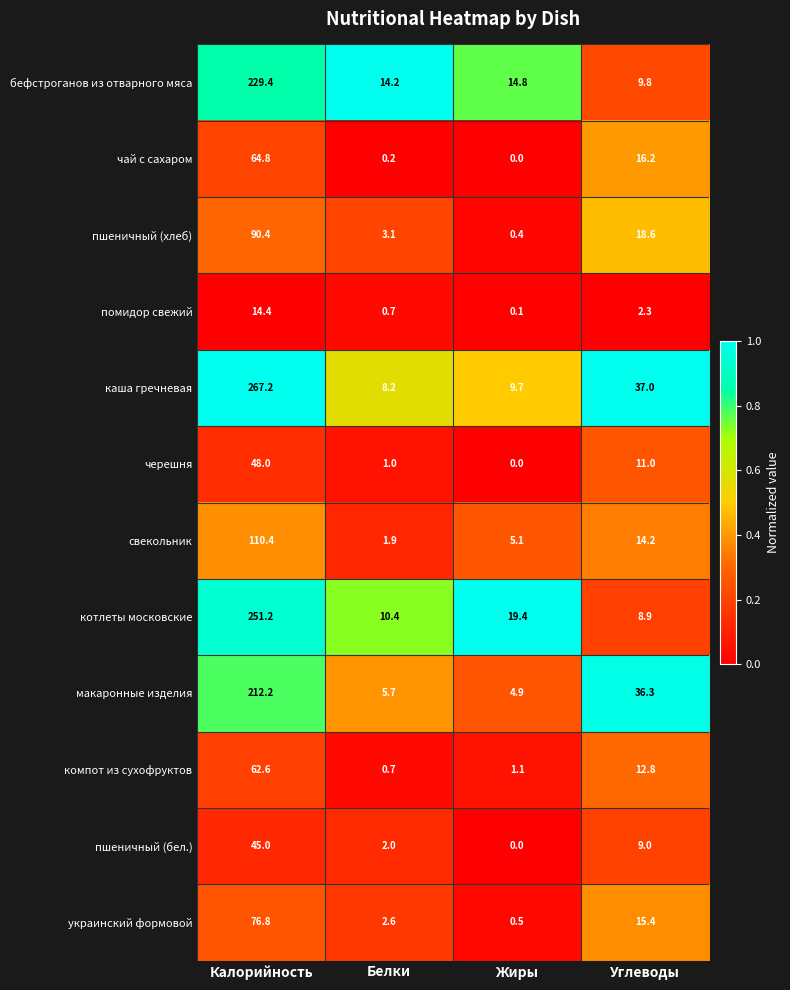

What is the greatest value displayed?

267.2